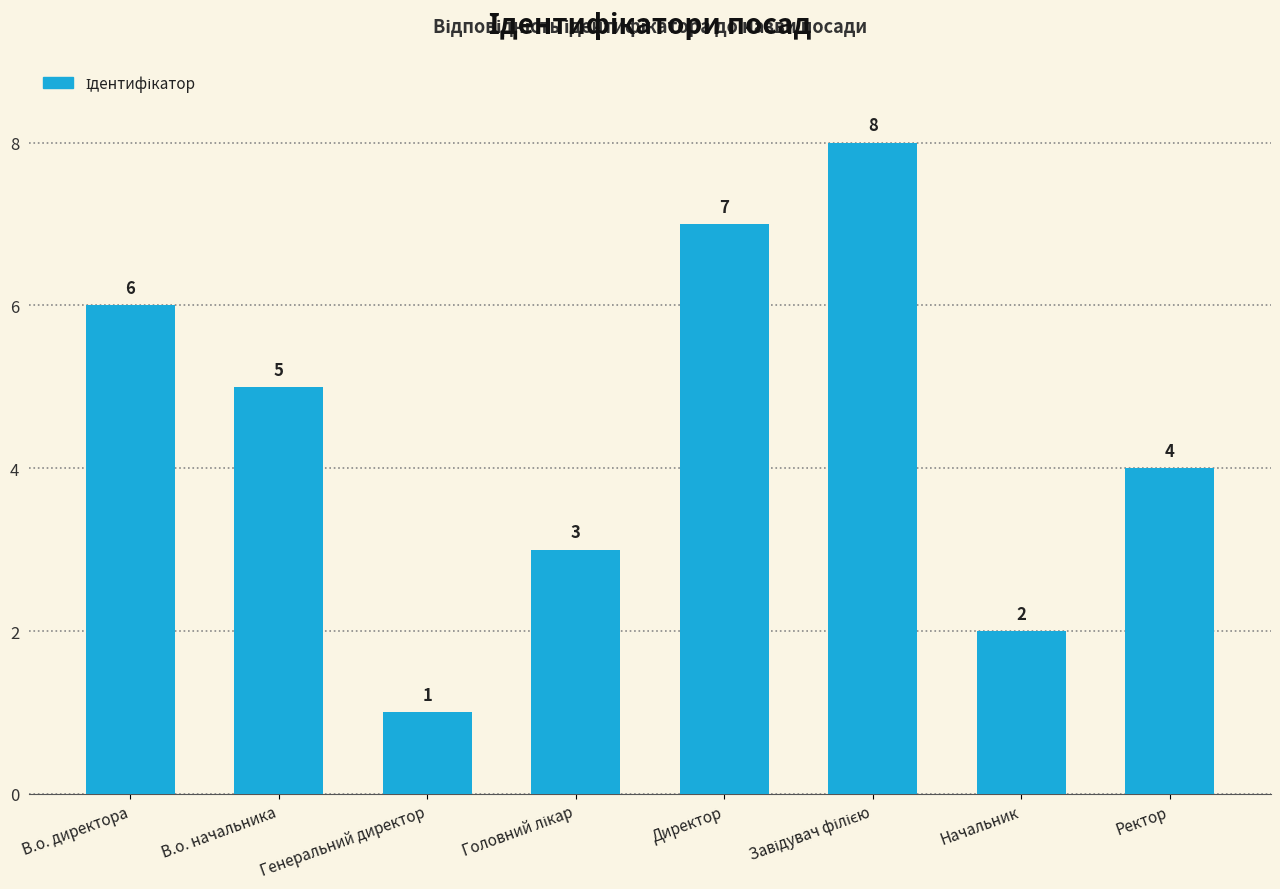

What is the sum of all values?

36